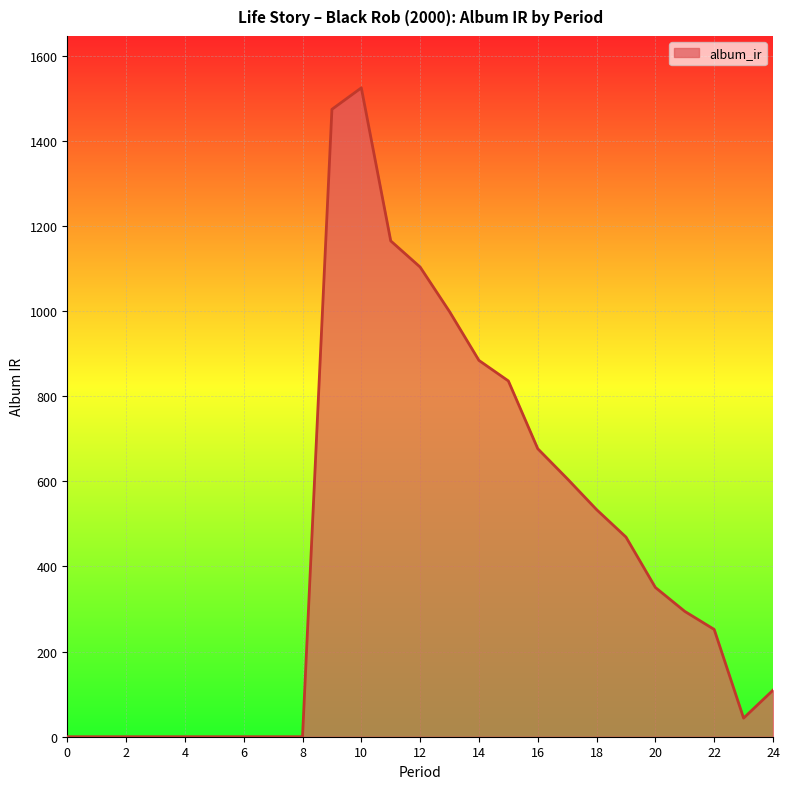

What is the greatest value displayed?

1524.3